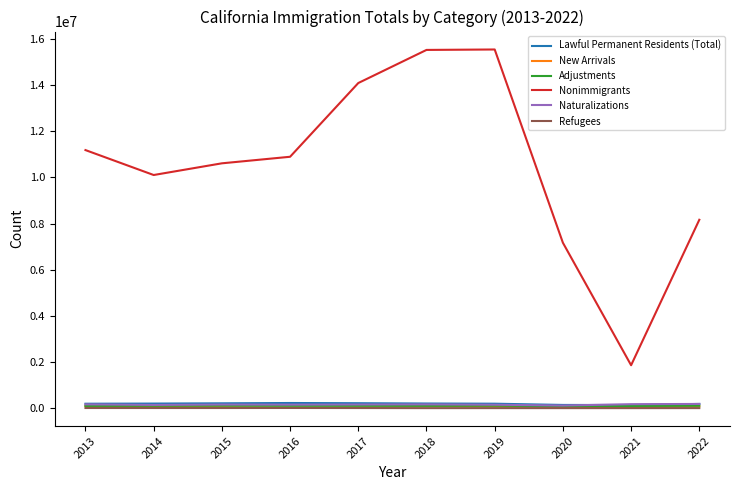

True or false: Adjustments and Nonimmigrants intersect in this chart.

False